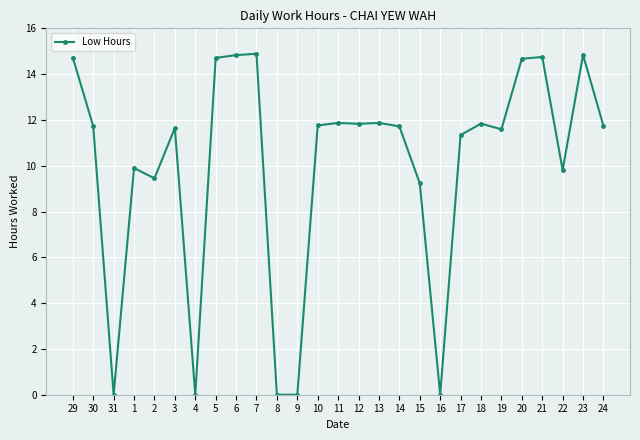

Where is the first local minimum?

31